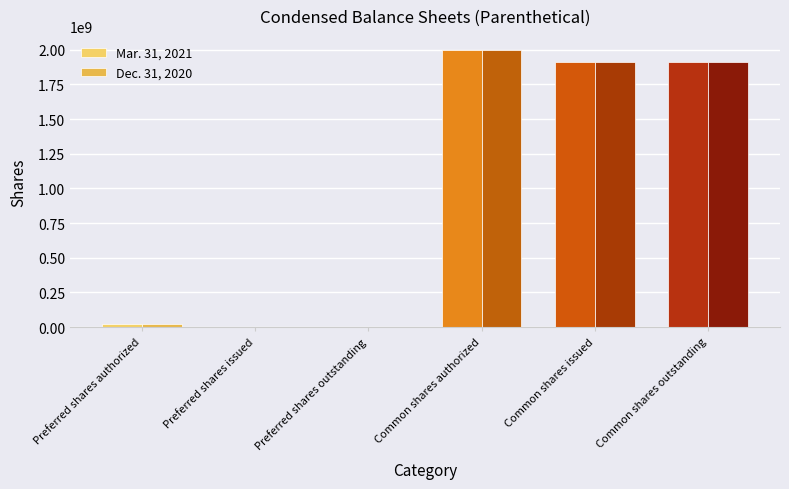

At which category is the sum across all series the highest?

Common shares authorized